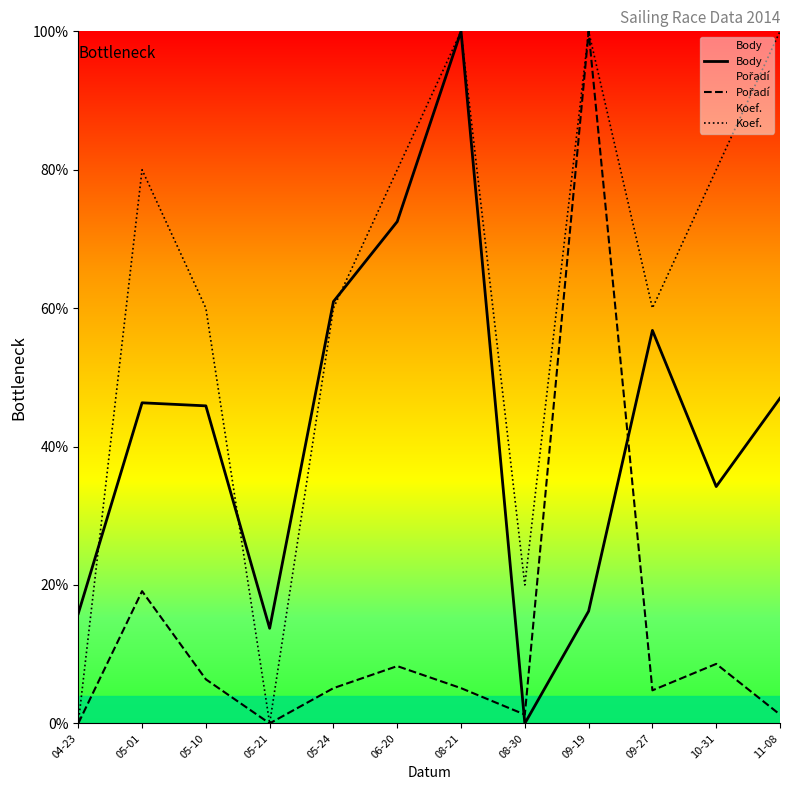

Reading left to right, transcribe all the data shown in this chart.

Body: 15.9	46.3	45.9	13.7	61.0	72.5	100.0	0.0	16.2	56.8	34.2	47.0
Pořadí: 0.0	19.1	6.4	0.0	5.1	8.3	5.1	1.3	100.0	4.8	8.6	1.3
Koef.: 0.0	80.0	60.0	0.0	60.0	80.0	100.0	20.0	100.0	60.0	80.0	100.0